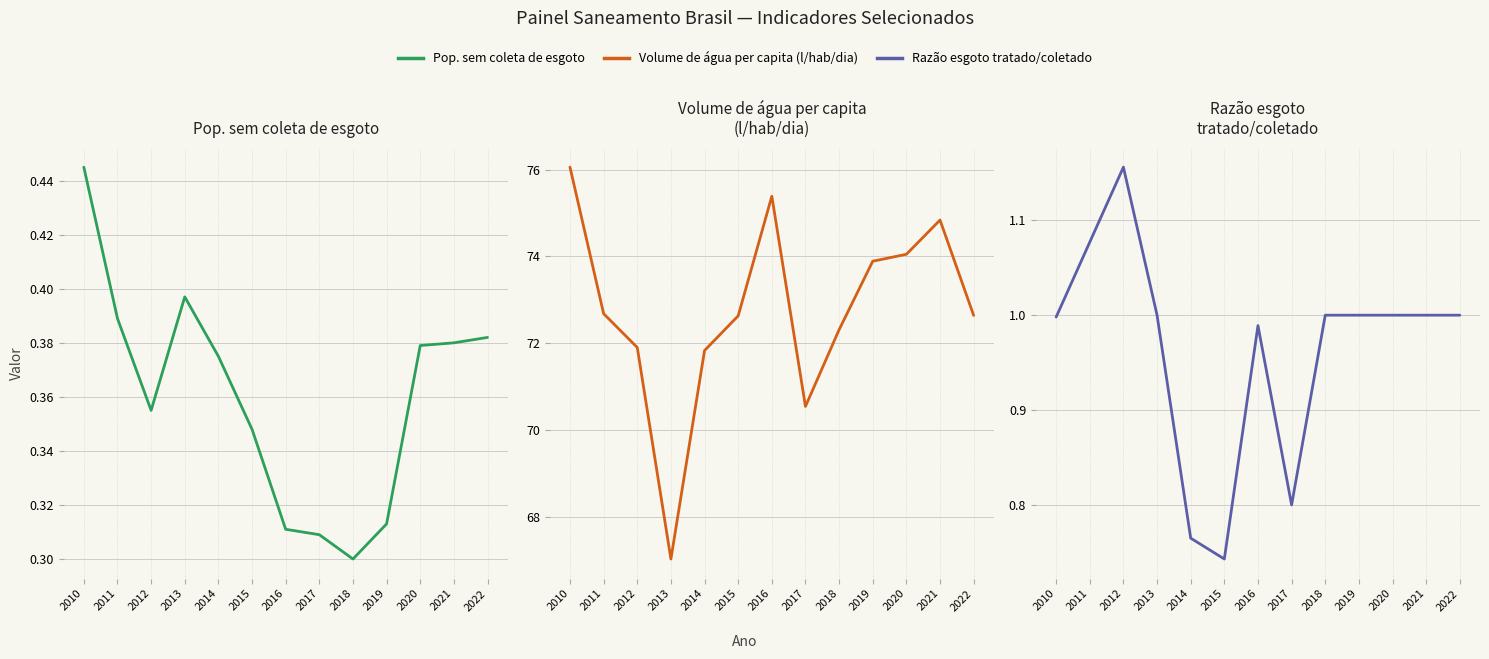

Is it true that Pop. com coleta de esgoto equals 0.1 at 2013?

False